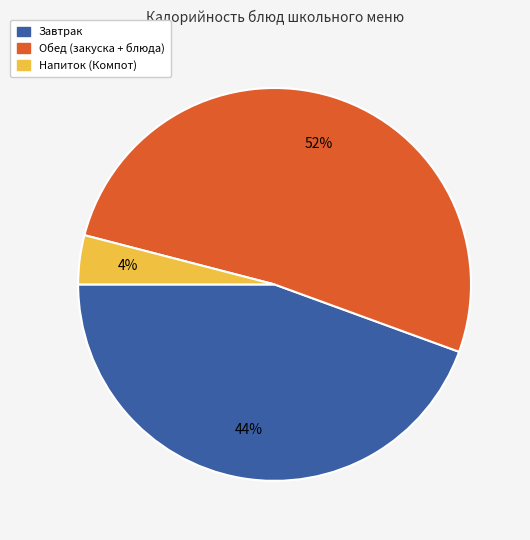

To the nearest percent, what is the average slice percentage?

33%